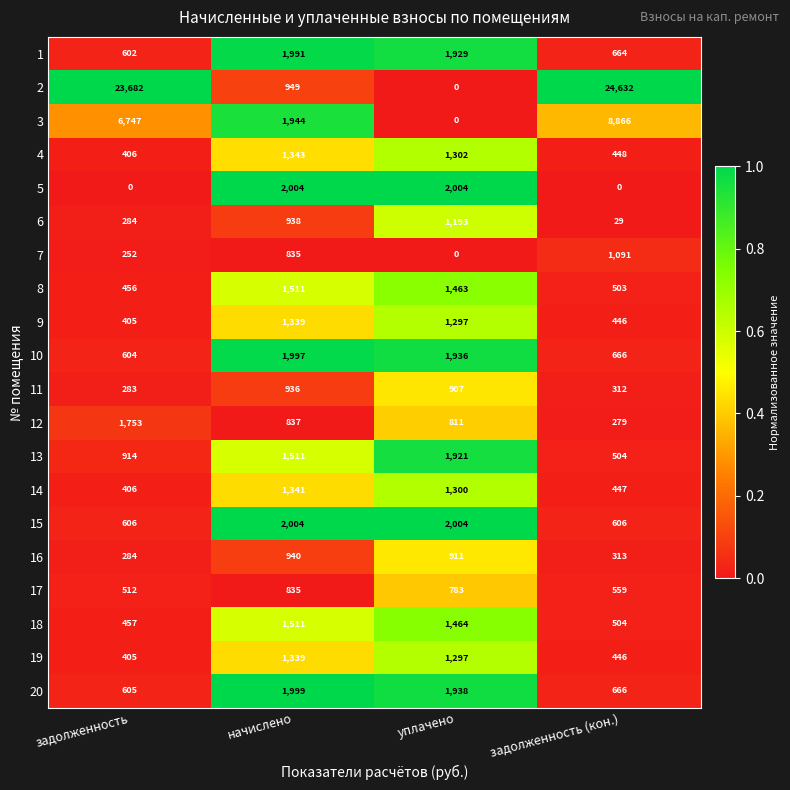

Which series changed the most between начислено and уплачено?

3